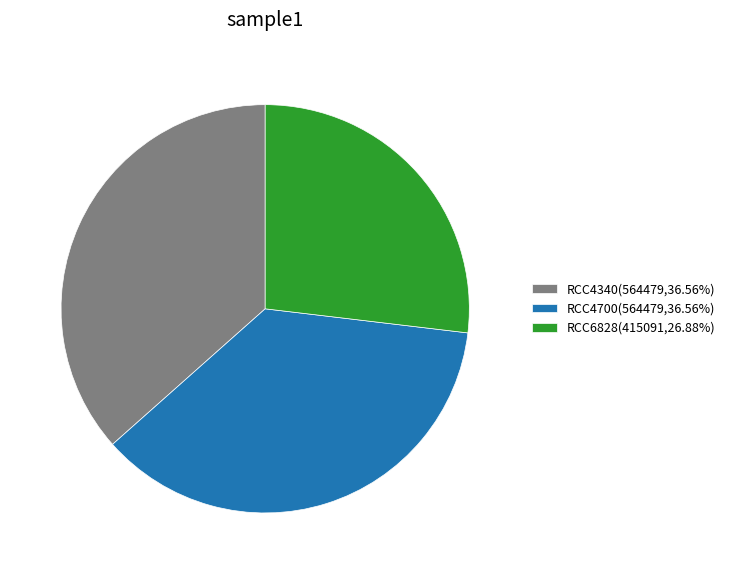

Is there any slice that represents more than half of the pie?

No